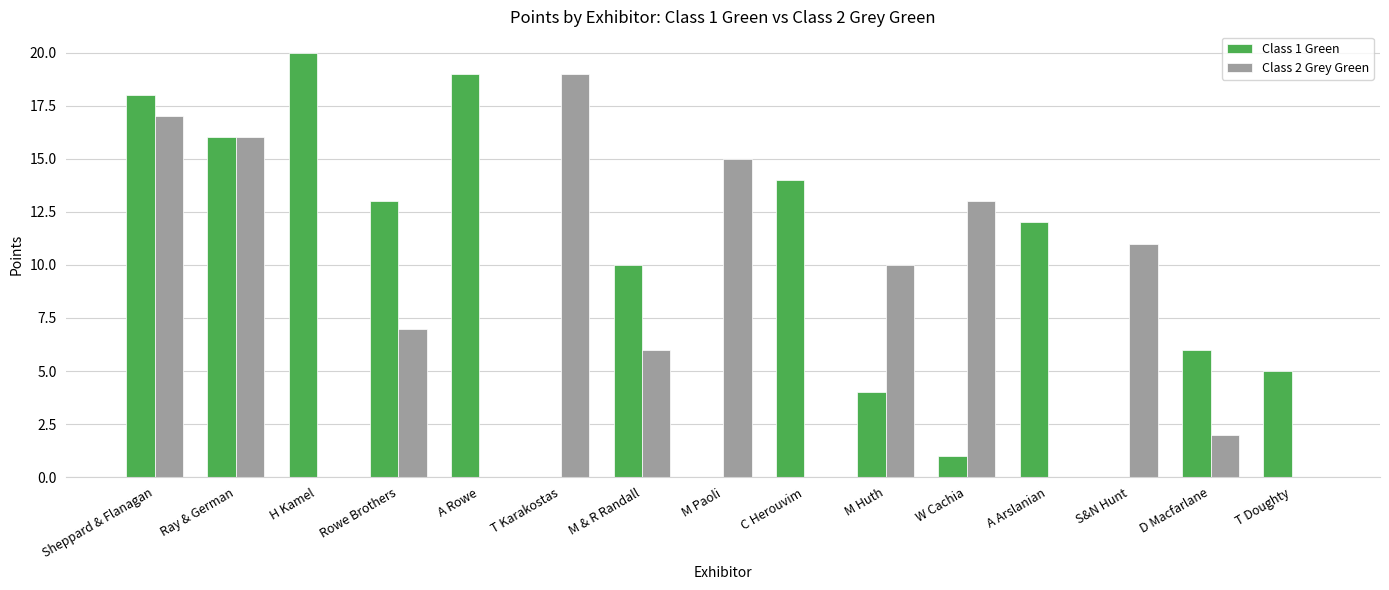

Between M & R Randall and M Huth, which series saw the biggest shift?

Class 1 Green